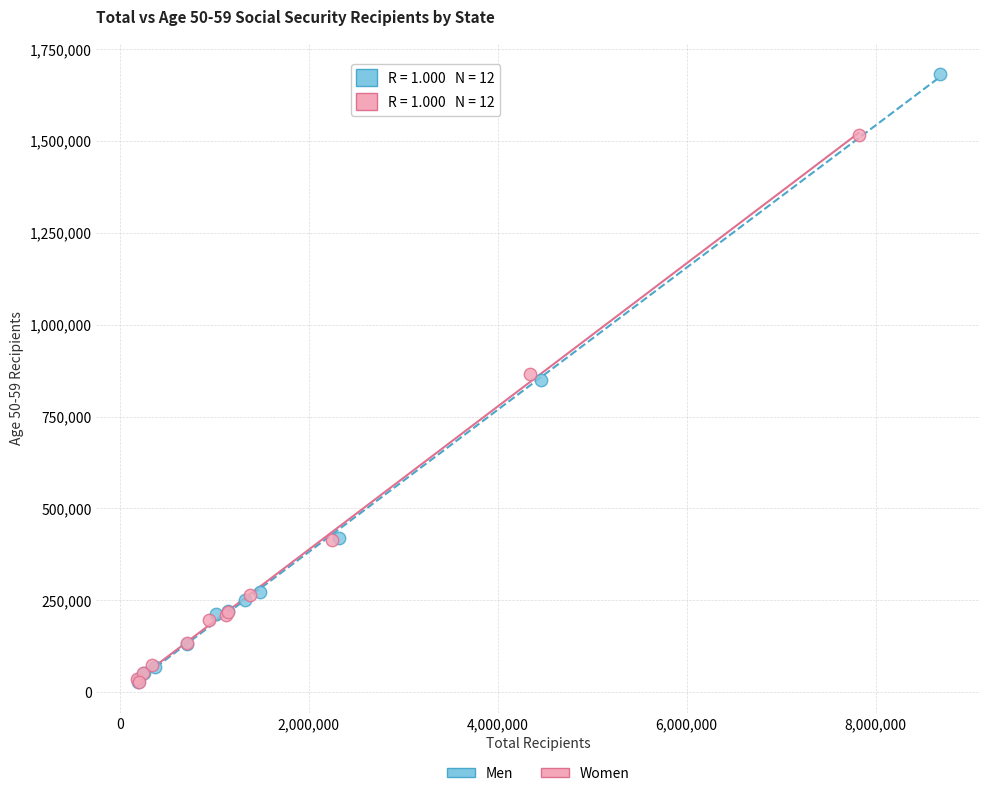

Which series reaches the maximum Y coordinate?

Men